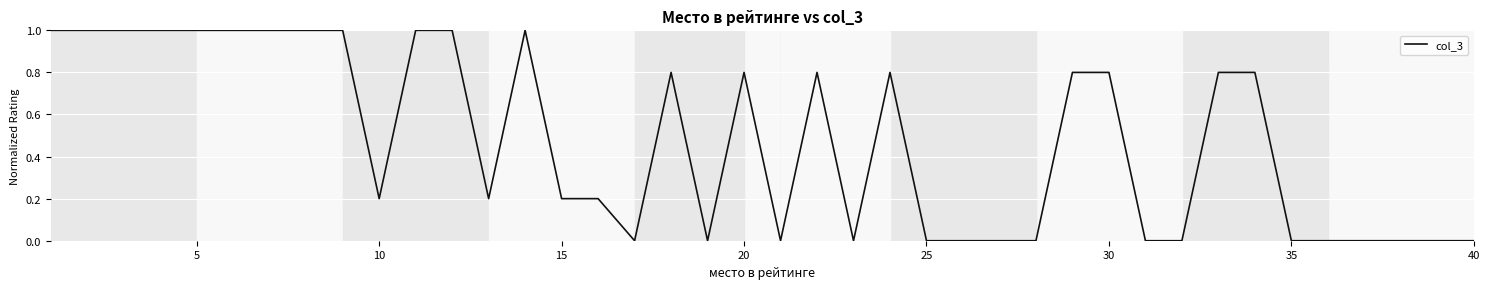

What is the maximum value shown in the chart?

1.0